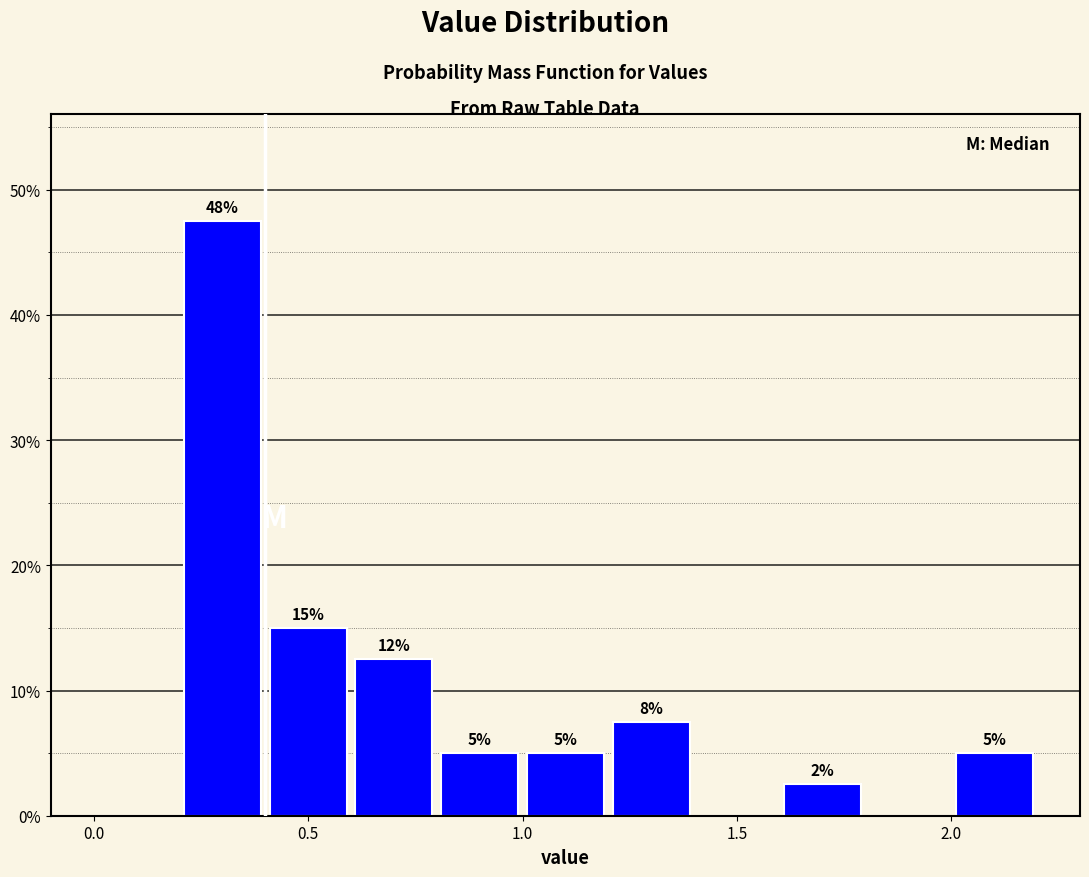

Which range on the x-axis has the tallest bar?

0.2 to 0.4